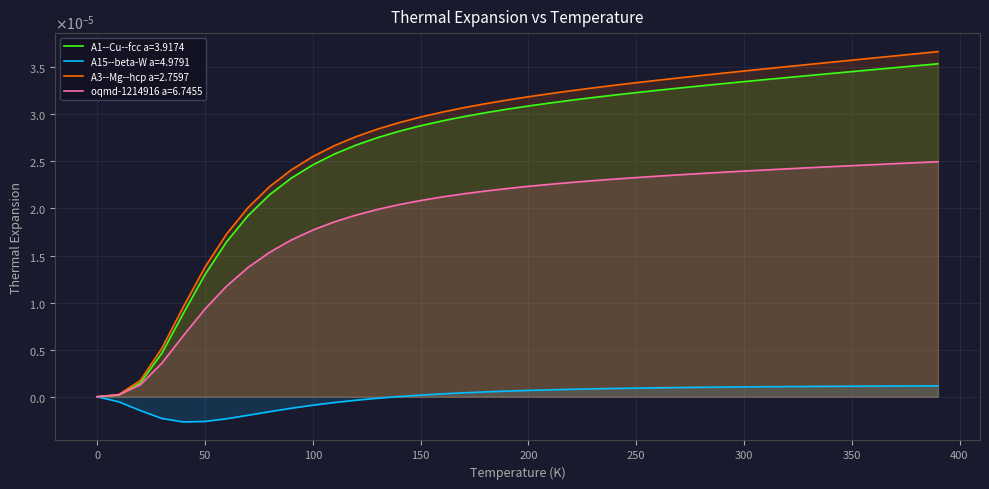

True or false: A1--Cu--fcc a=3.9174 and A3--Mg--hcp a=2.7597 intersect in this chart.

False